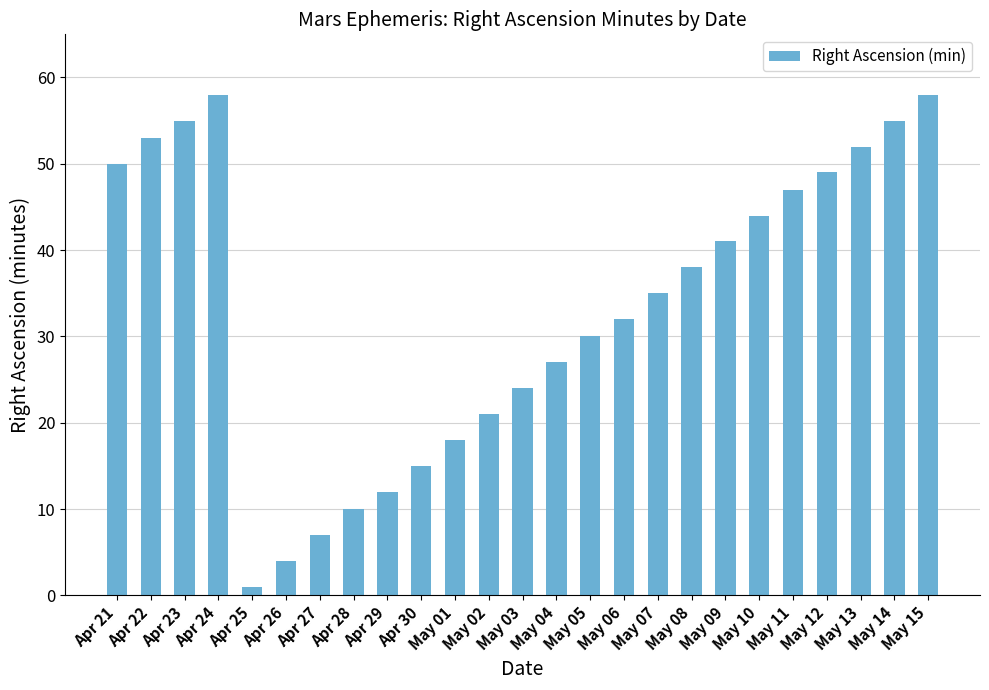

What is the smallest value displayed?

1